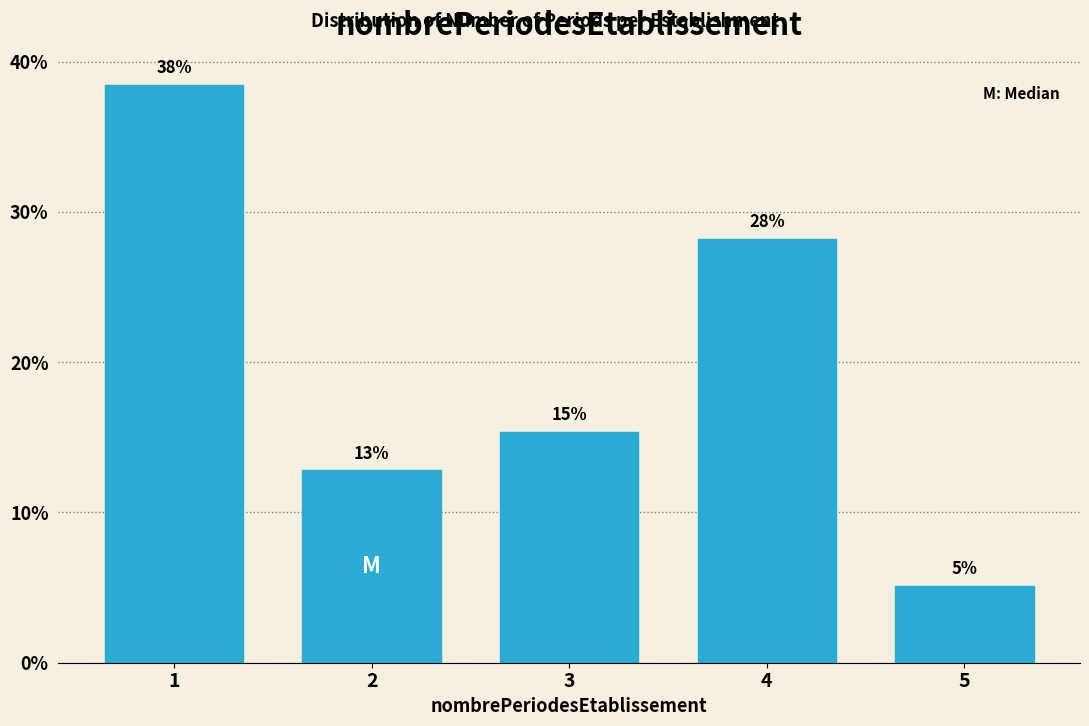

How many bars are there in total?

5